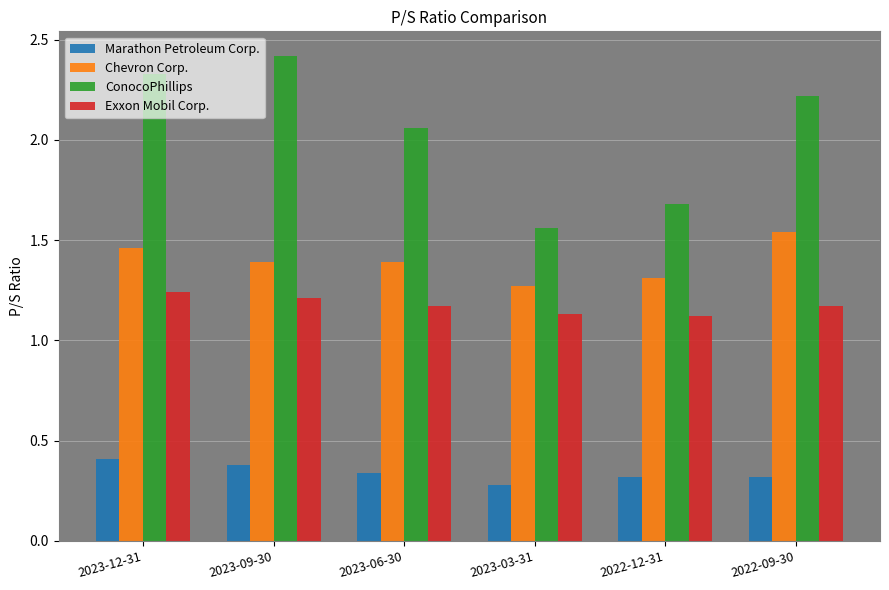

The Exxon Mobil Corp. series shows 1.2 at 2022-09-30. True or false?

True